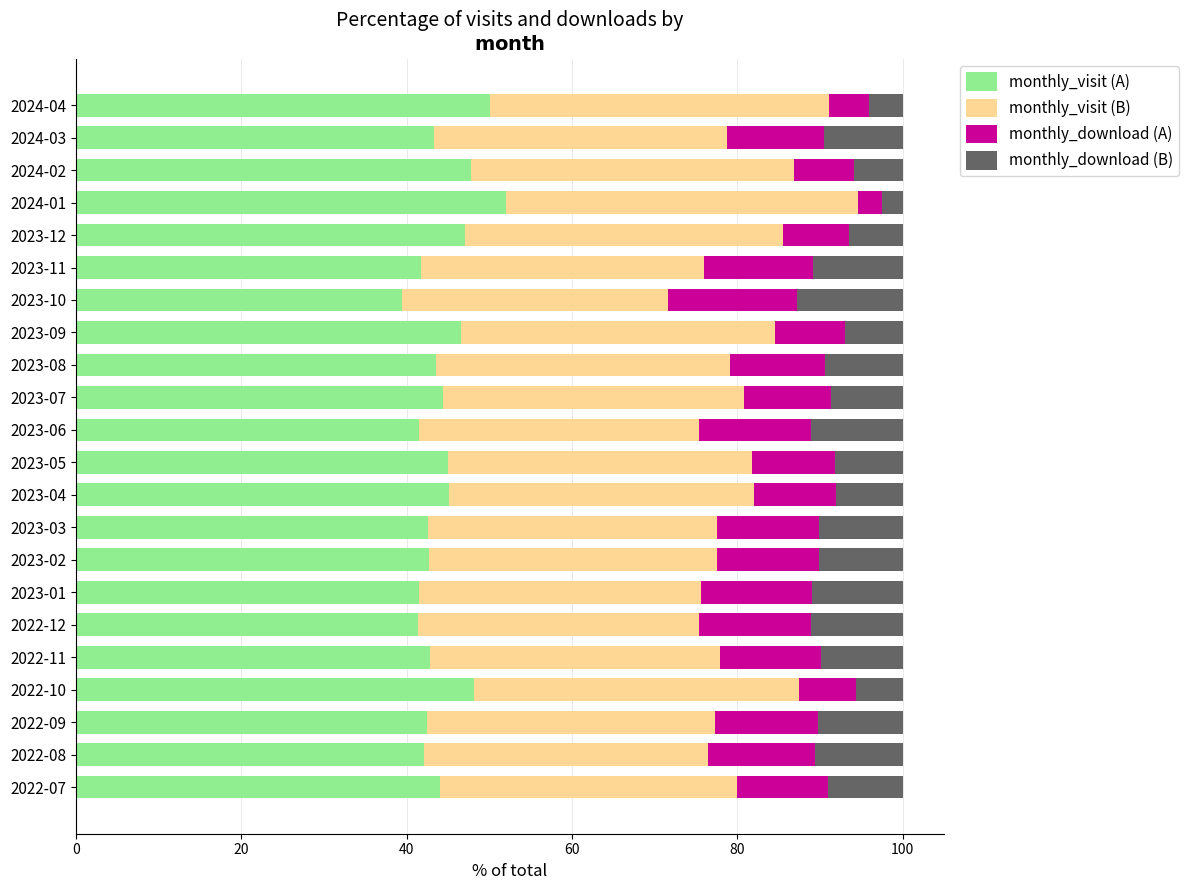

True or false: monthly_visit (A) has a value of 45.1 at 2023-04.

True